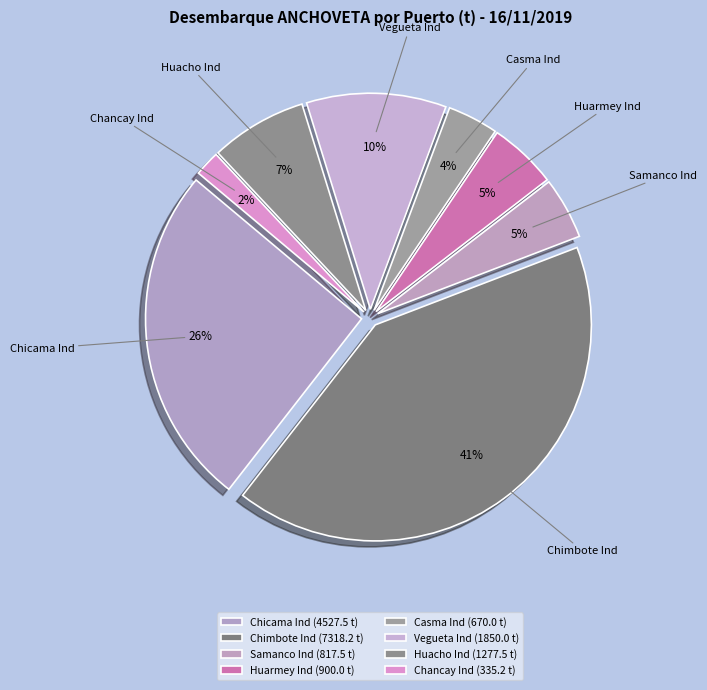

Do Vegueta Ind and Chimbote Ind together represent more than half of the pie?

Yes